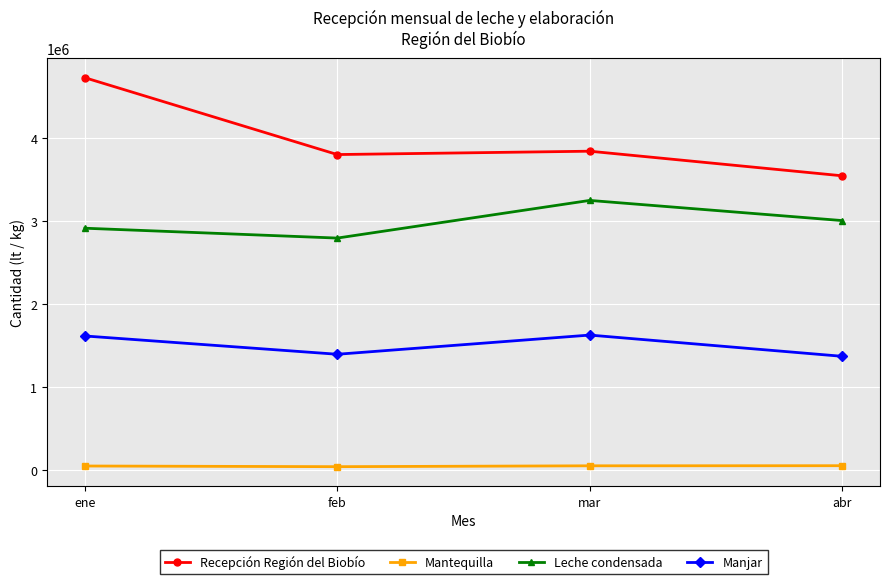

Where is the first local maximum for Leche condensada?

mar